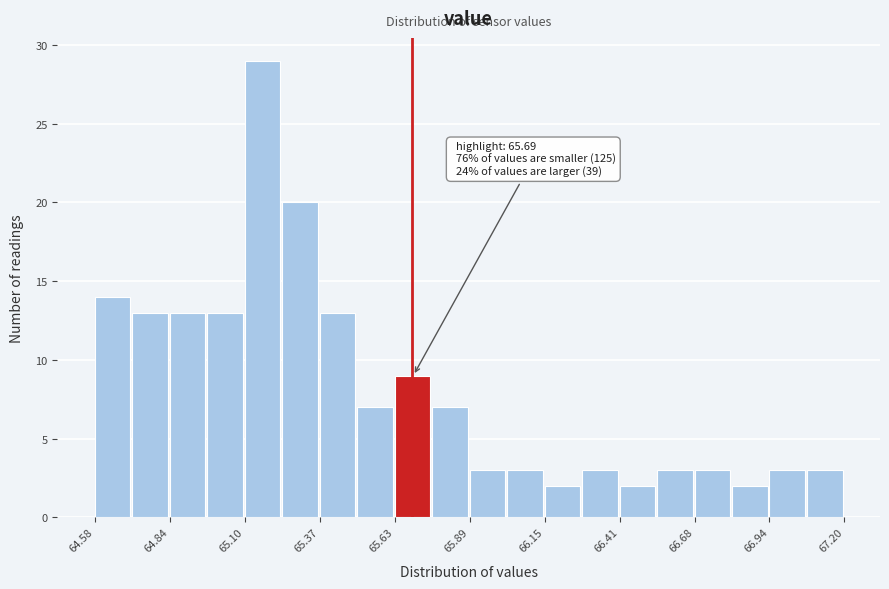

Read against the x-axis, roughly where is the centre of the tallest bar?

65.15